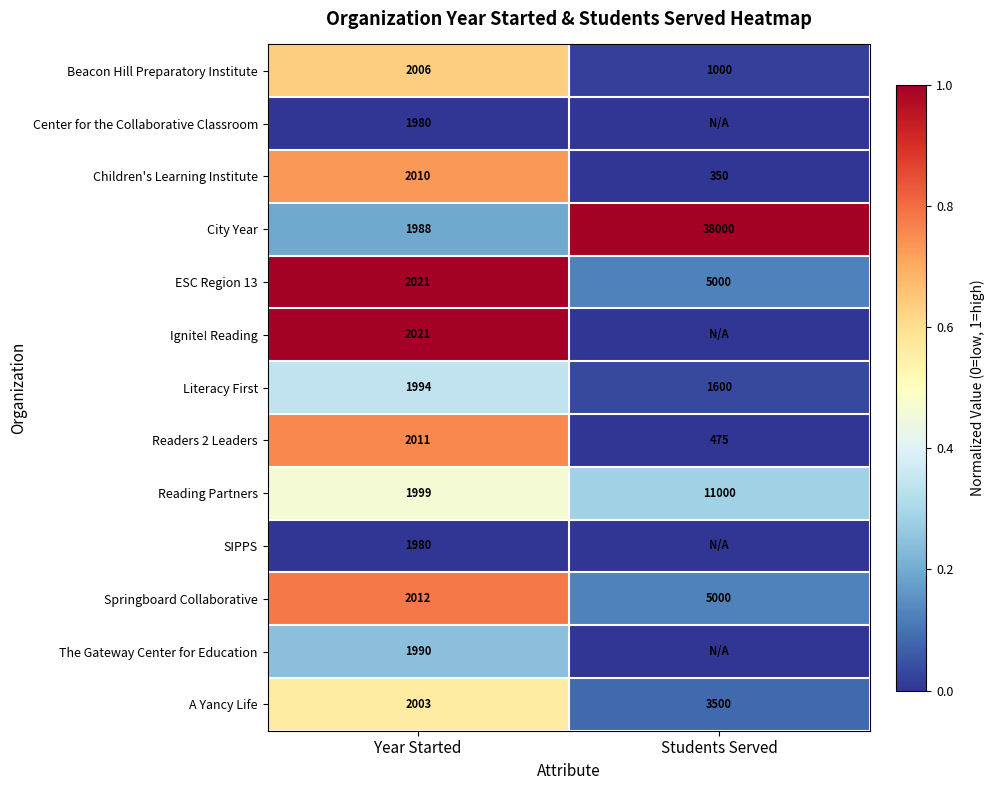

List the labels in order of Springboard Collaborative value, smallest first.

Year Started, Students Served